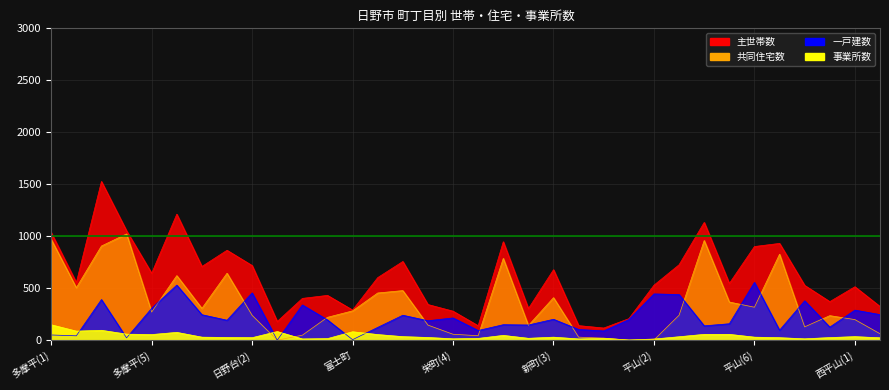

What is the greatest value displayed?

1527